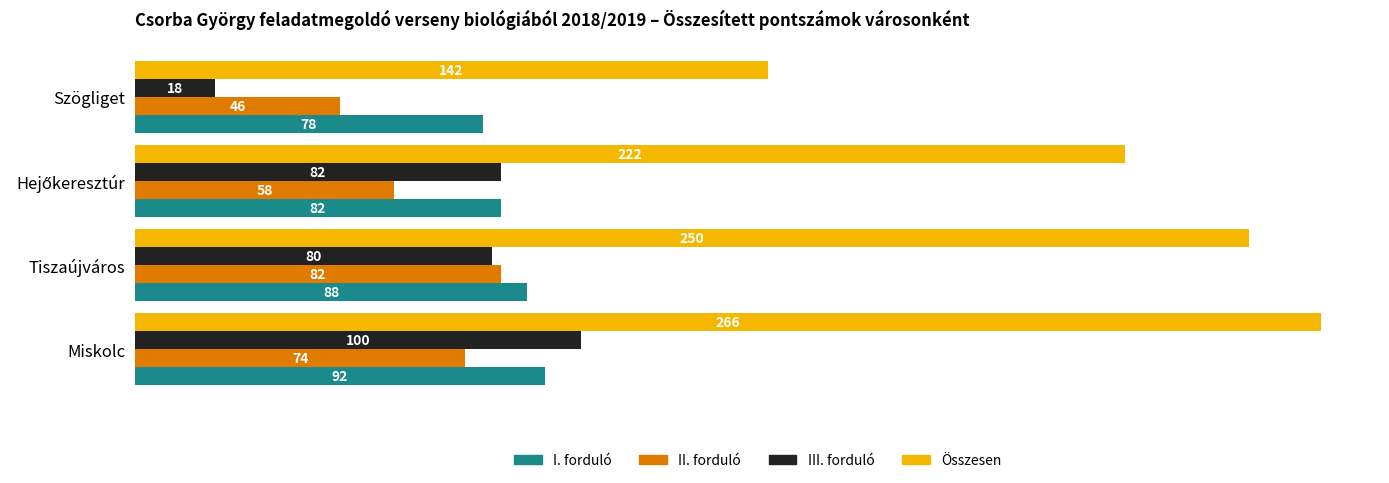

What is the difference between the maximum and minimum values in the Összesen series?

124